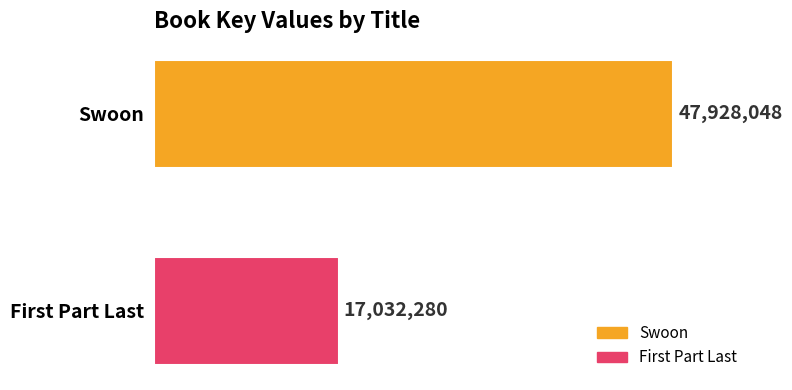

List the labels in order of value, smallest first.

First Part Last, Swoon